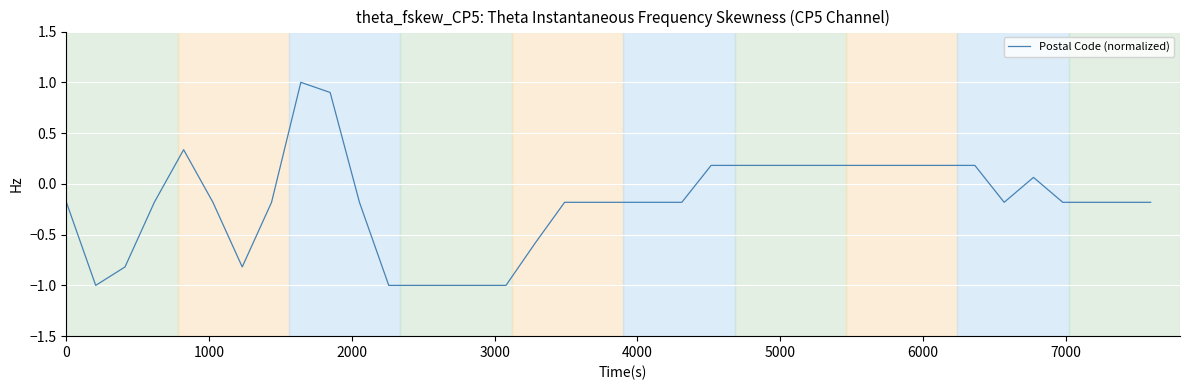

What is the difference between the maximum and minimum values?

2.0